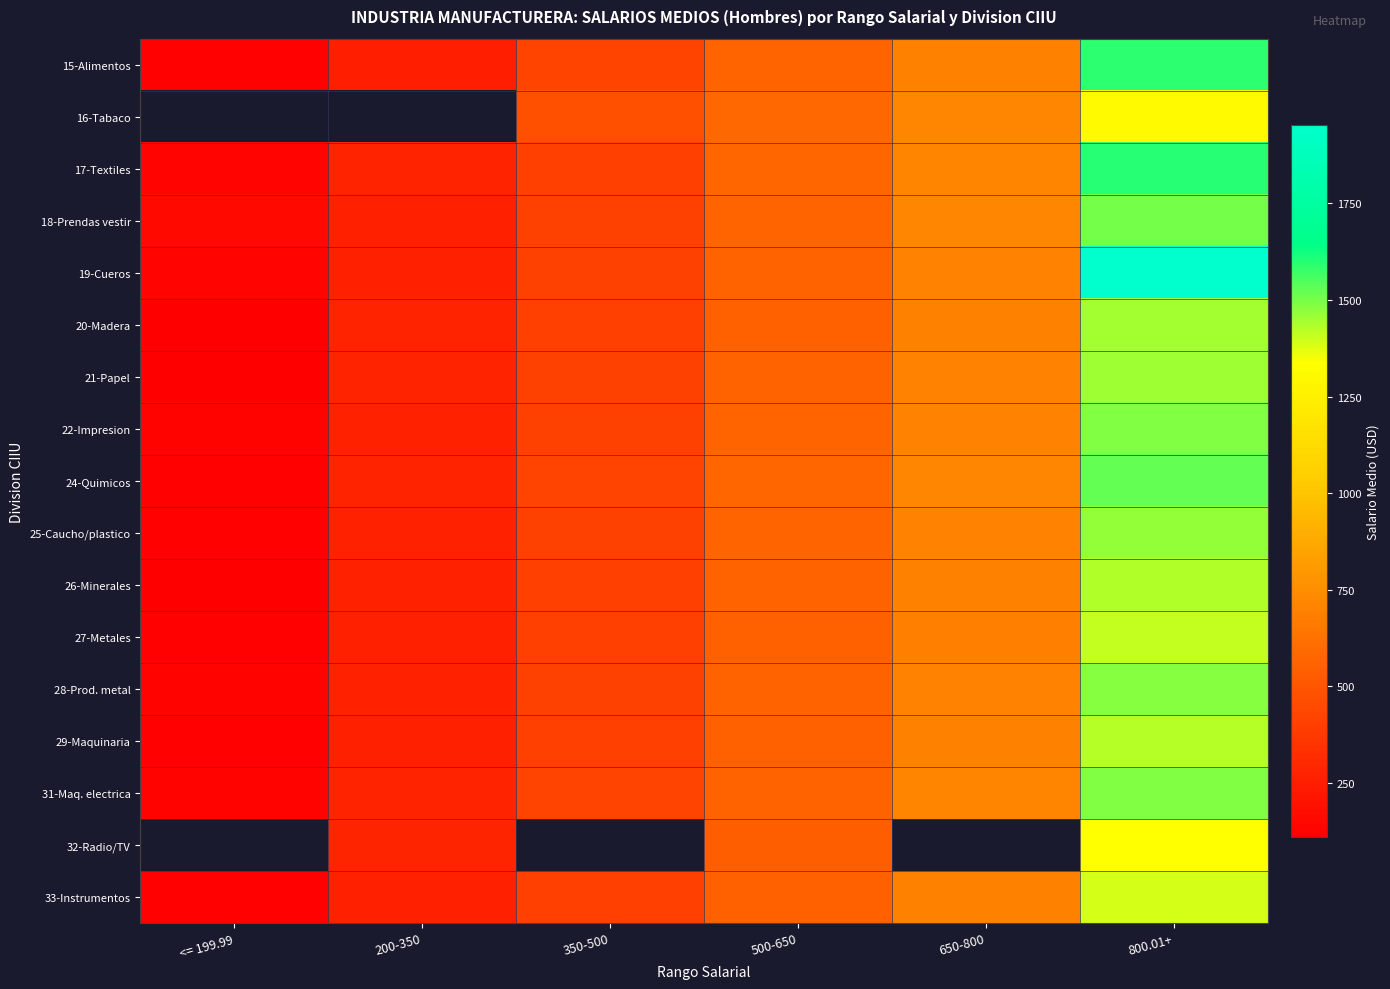

Is it true that 16-Tabaco equals 1308.6 at 800.01+?

True